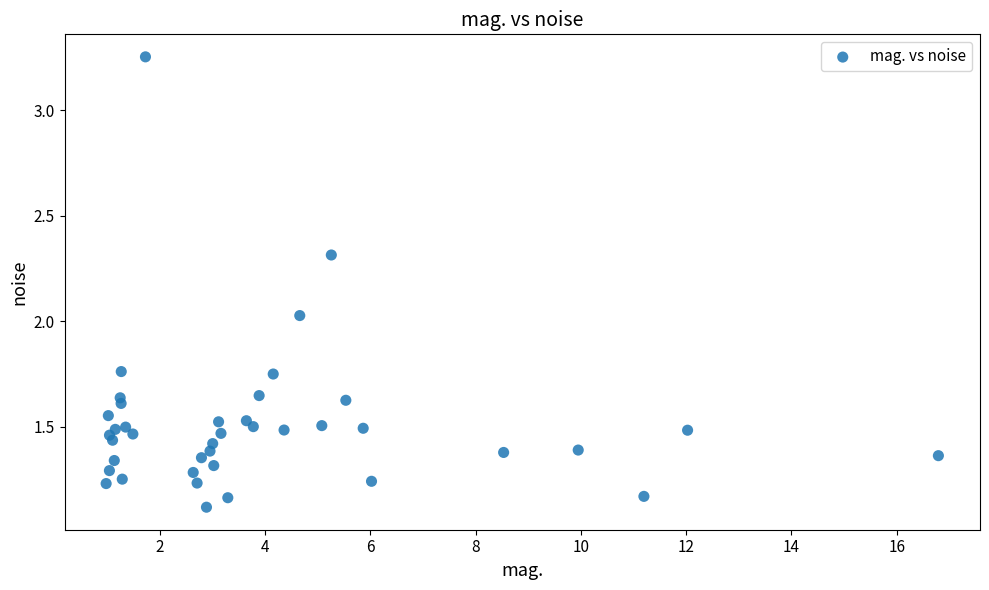

What is the range of Y values (max minus min)?

2.1